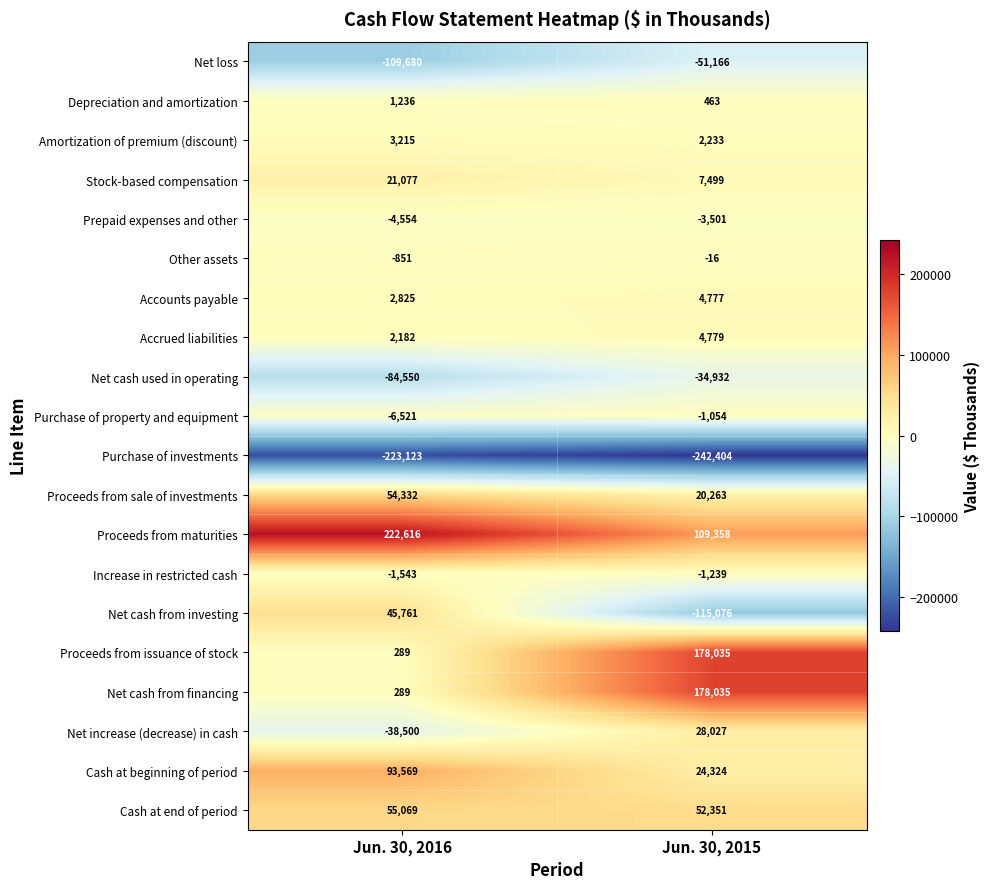

What is the difference between the Increase in restricted cash values at Jun. 30, 2015 and Jun. 30, 2016?

304